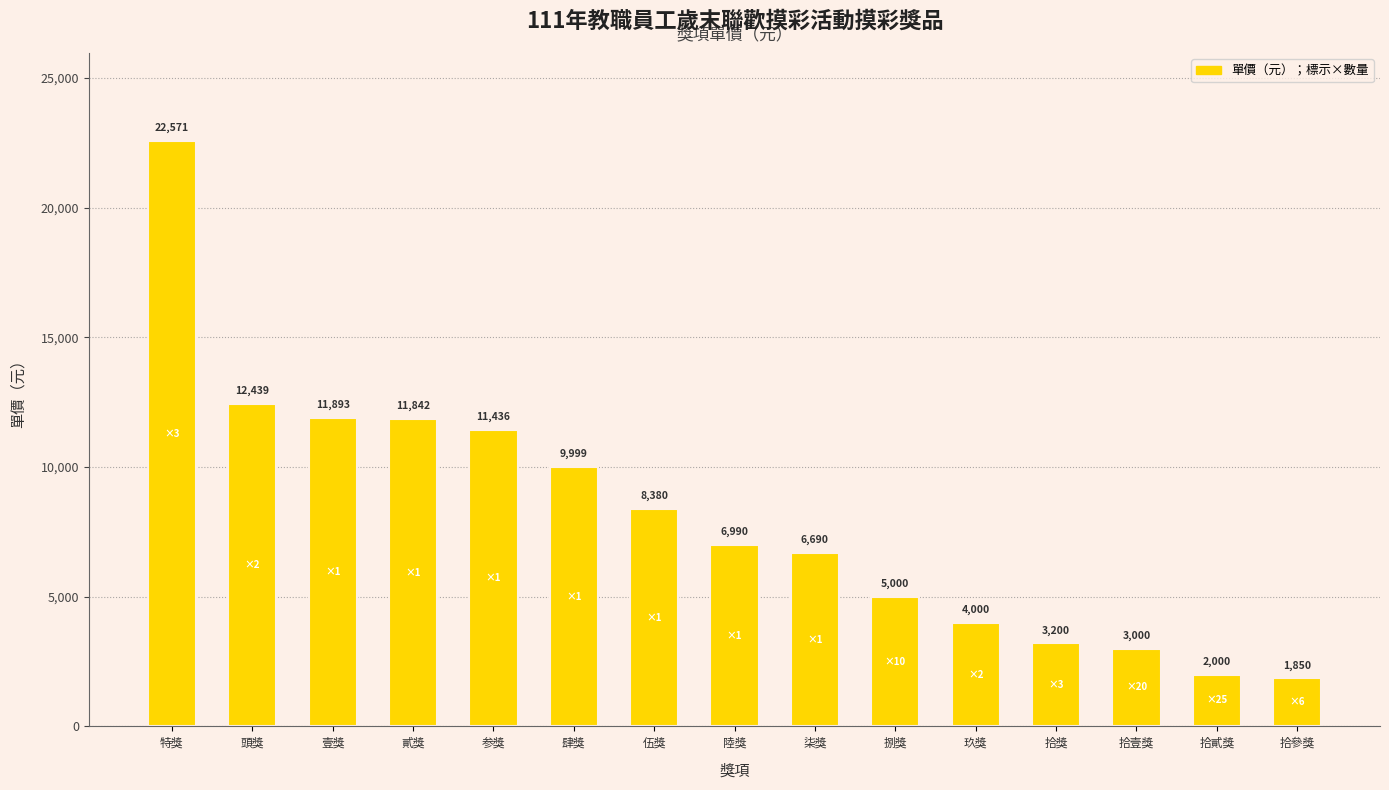

What is the smallest value displayed?

1850